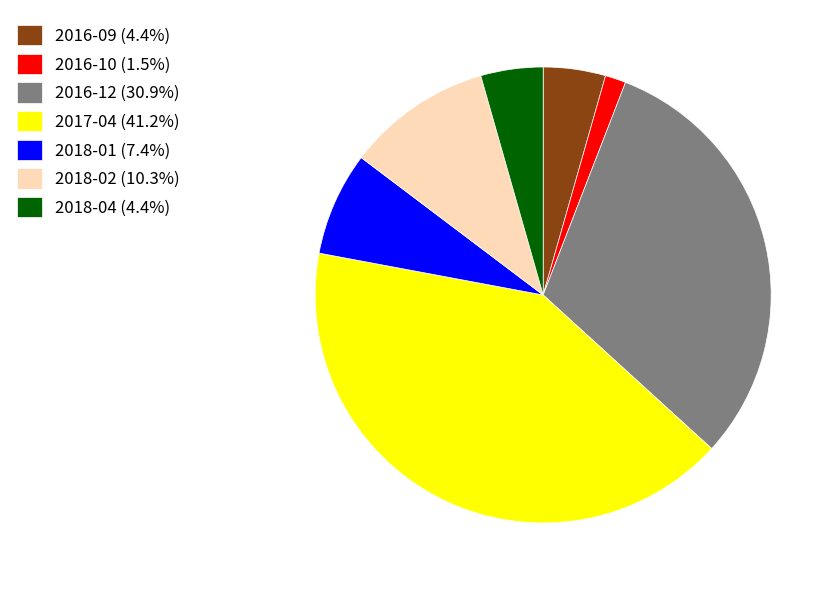

Is 2016-09 (4.4%) the majority of the pie?

No